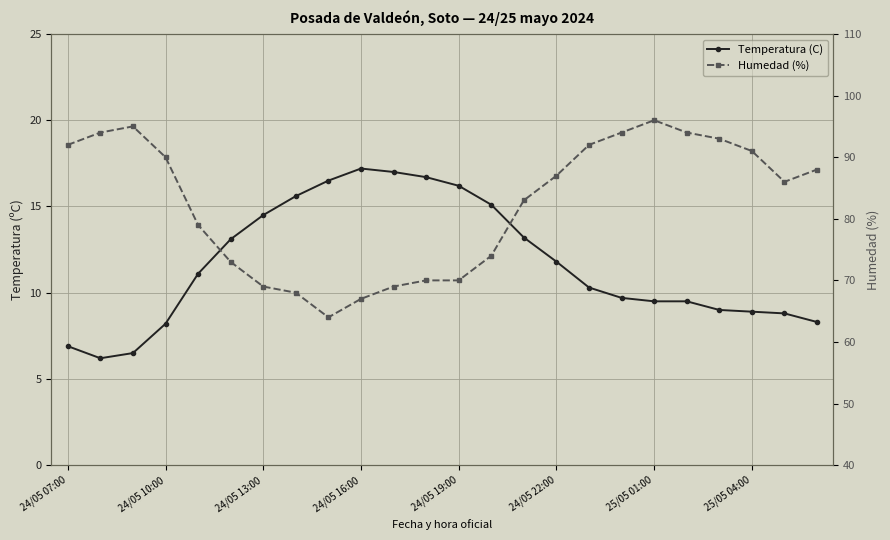

What is the highest value of the Humedad (%) series?

96.0